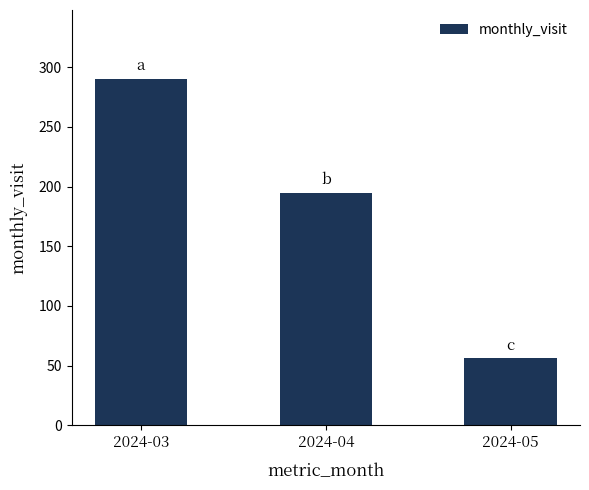

What is the value of the 2nd bar from the left?

195